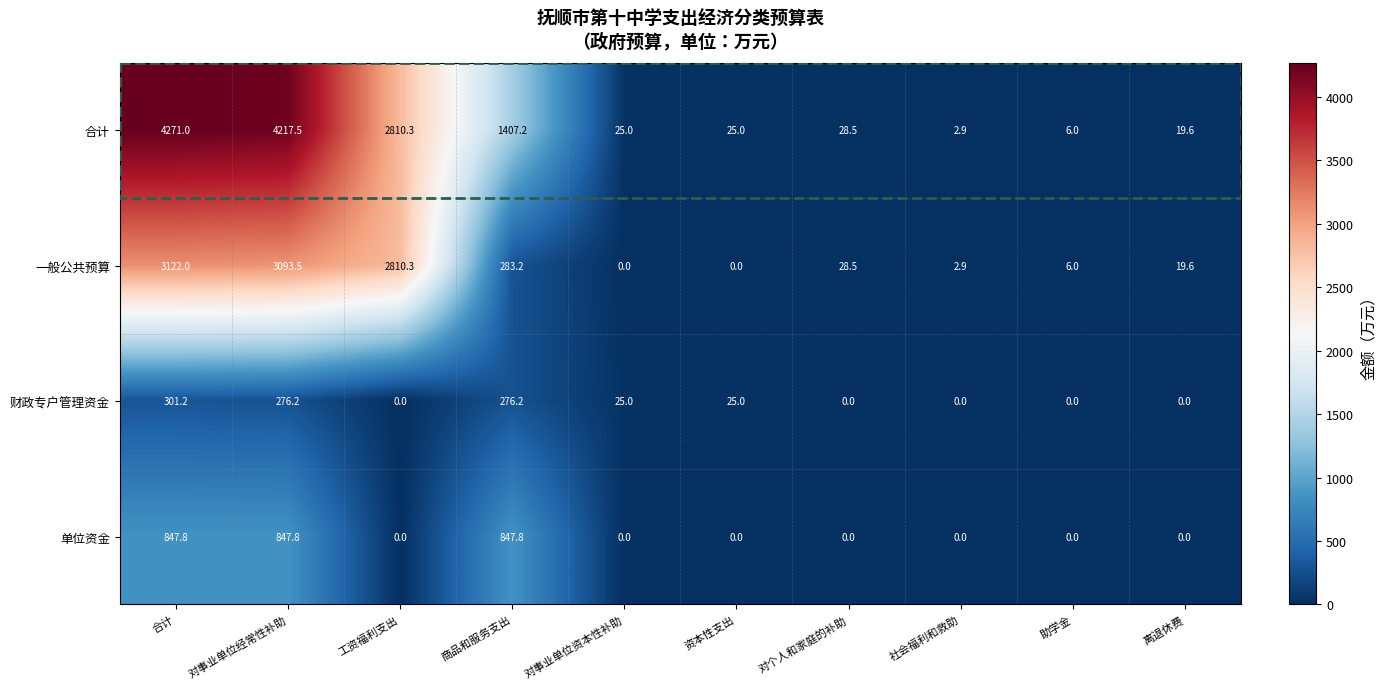

At how many categories does at least one series exceed 482?

4